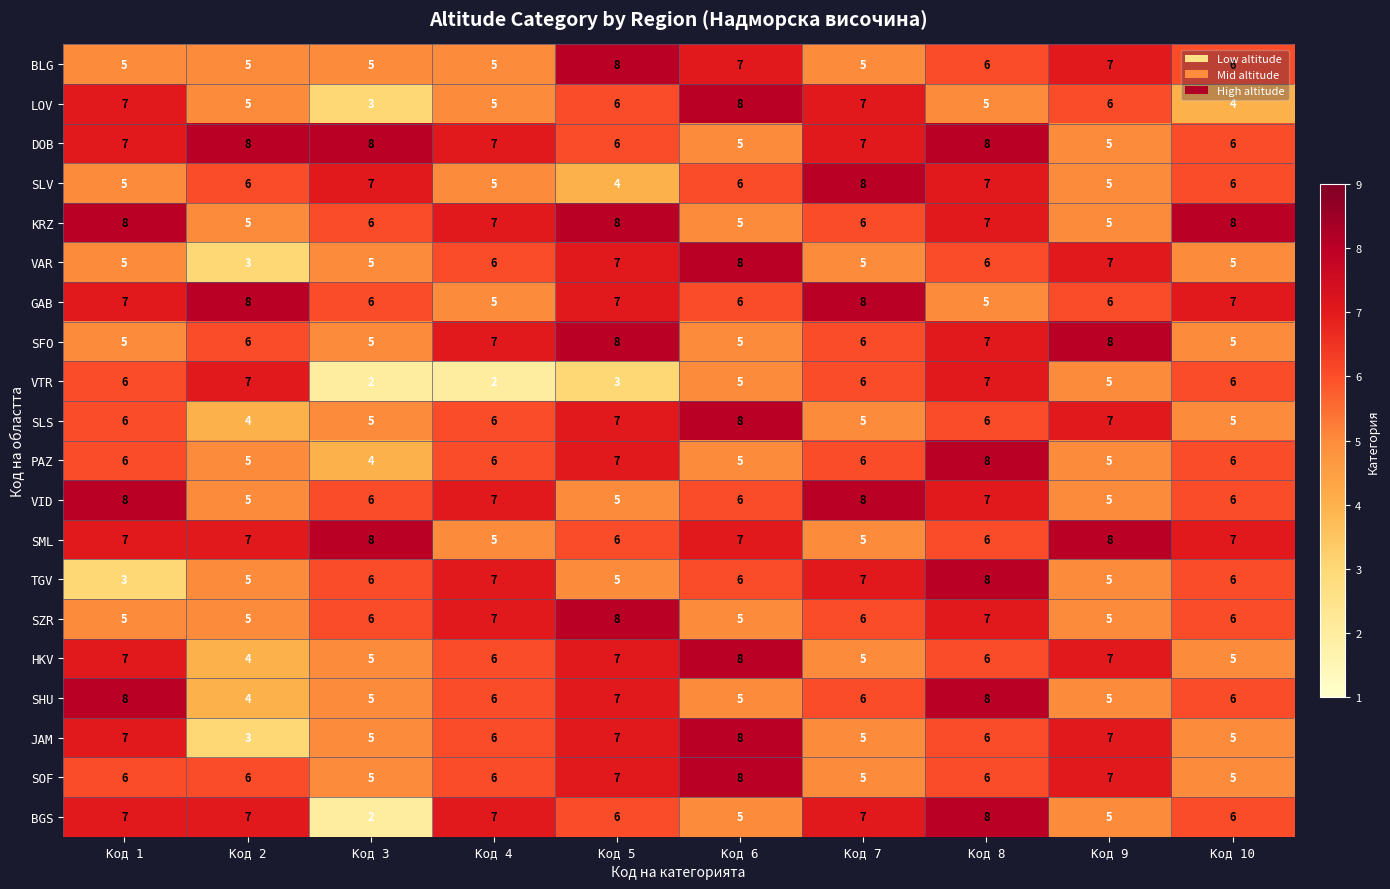

Is the value of BGS at Код 8 greater than the value of JAM at Код 10?

Yes